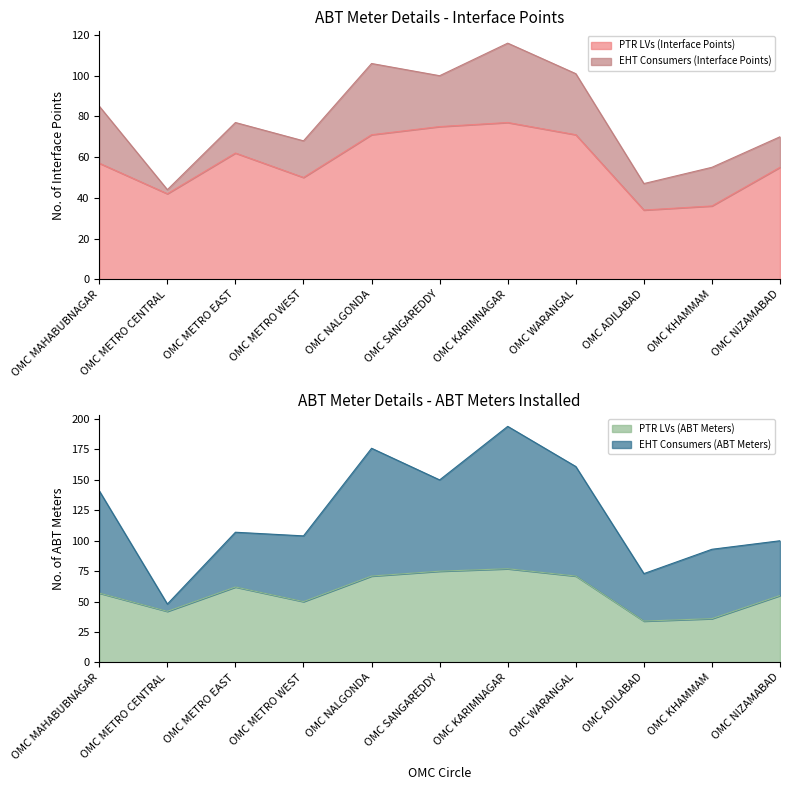

Which category has the lowest value in the PTR LVs (Interface Points) series?

OMC ADILABAD